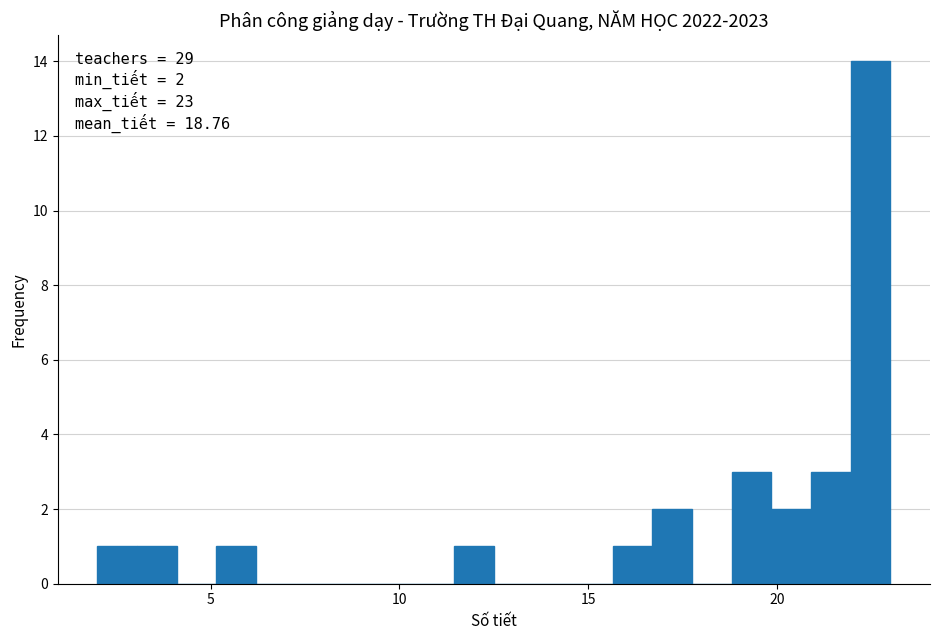

Read against the x-axis, roughly where is the centre of the tallest bar?

22.5